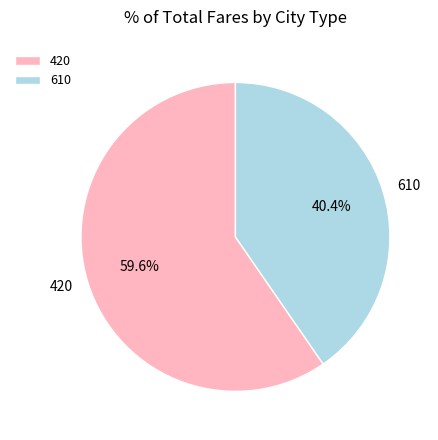

To the nearest percent, what is the combined percentage of 610 and 420?

100%